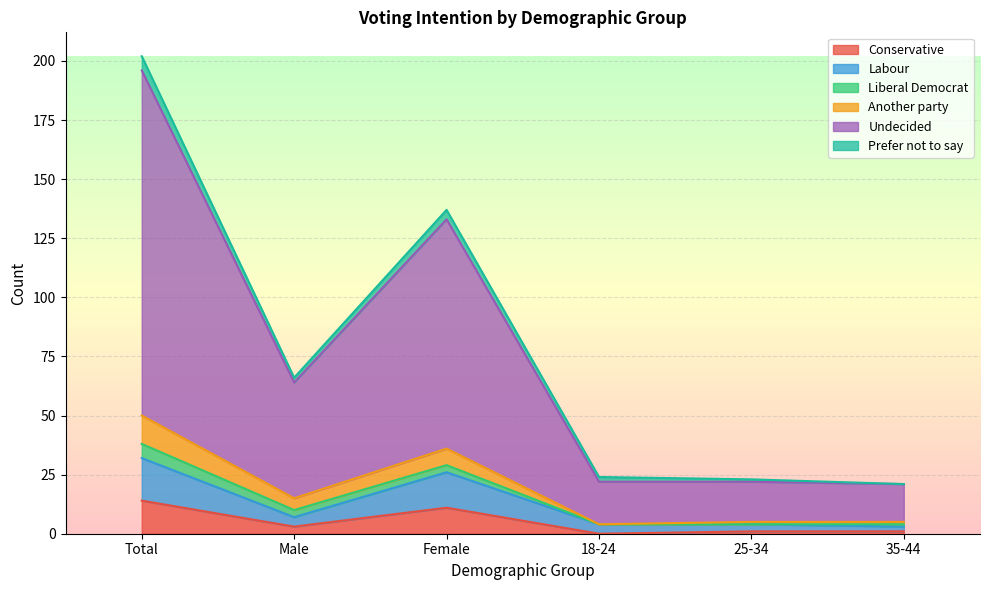

What is the maximum value for Conservative?

14